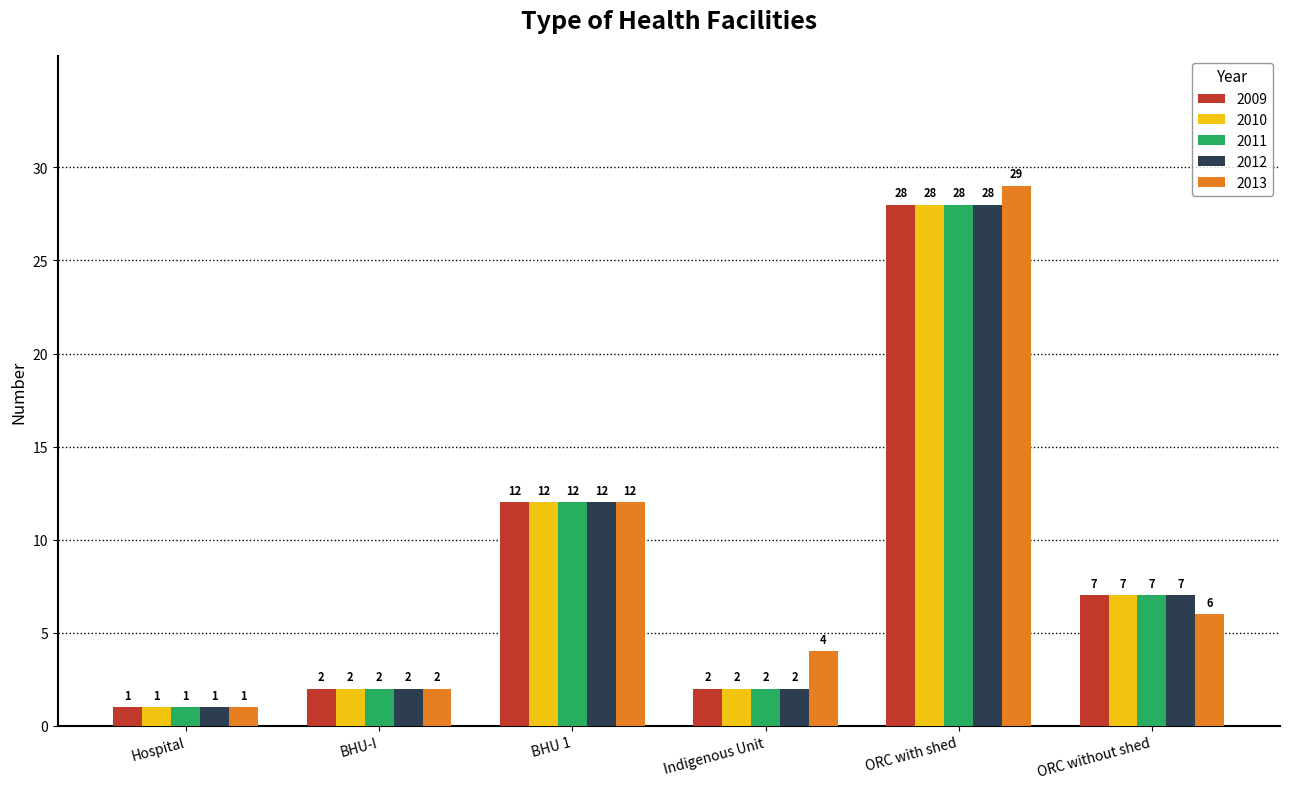

Which series has the largest range (max minus min)?

2013